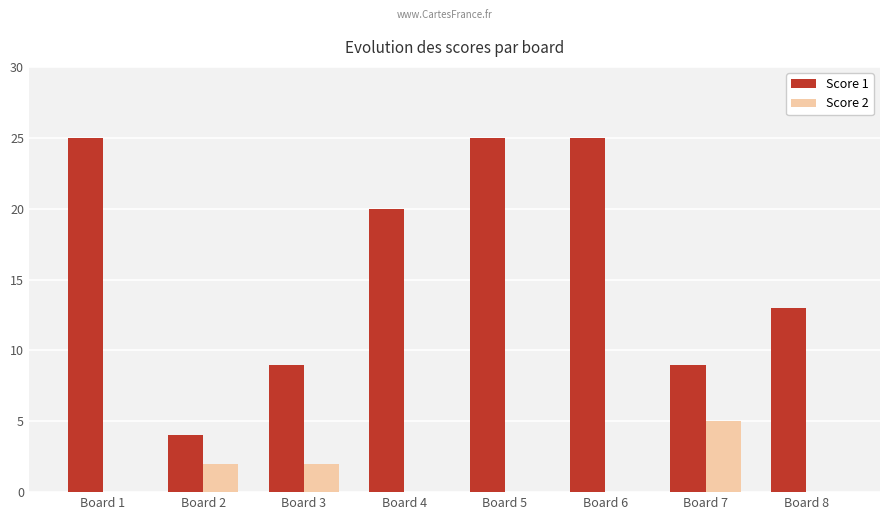

Where is Score 1 nearest to the value 14?

Board 8